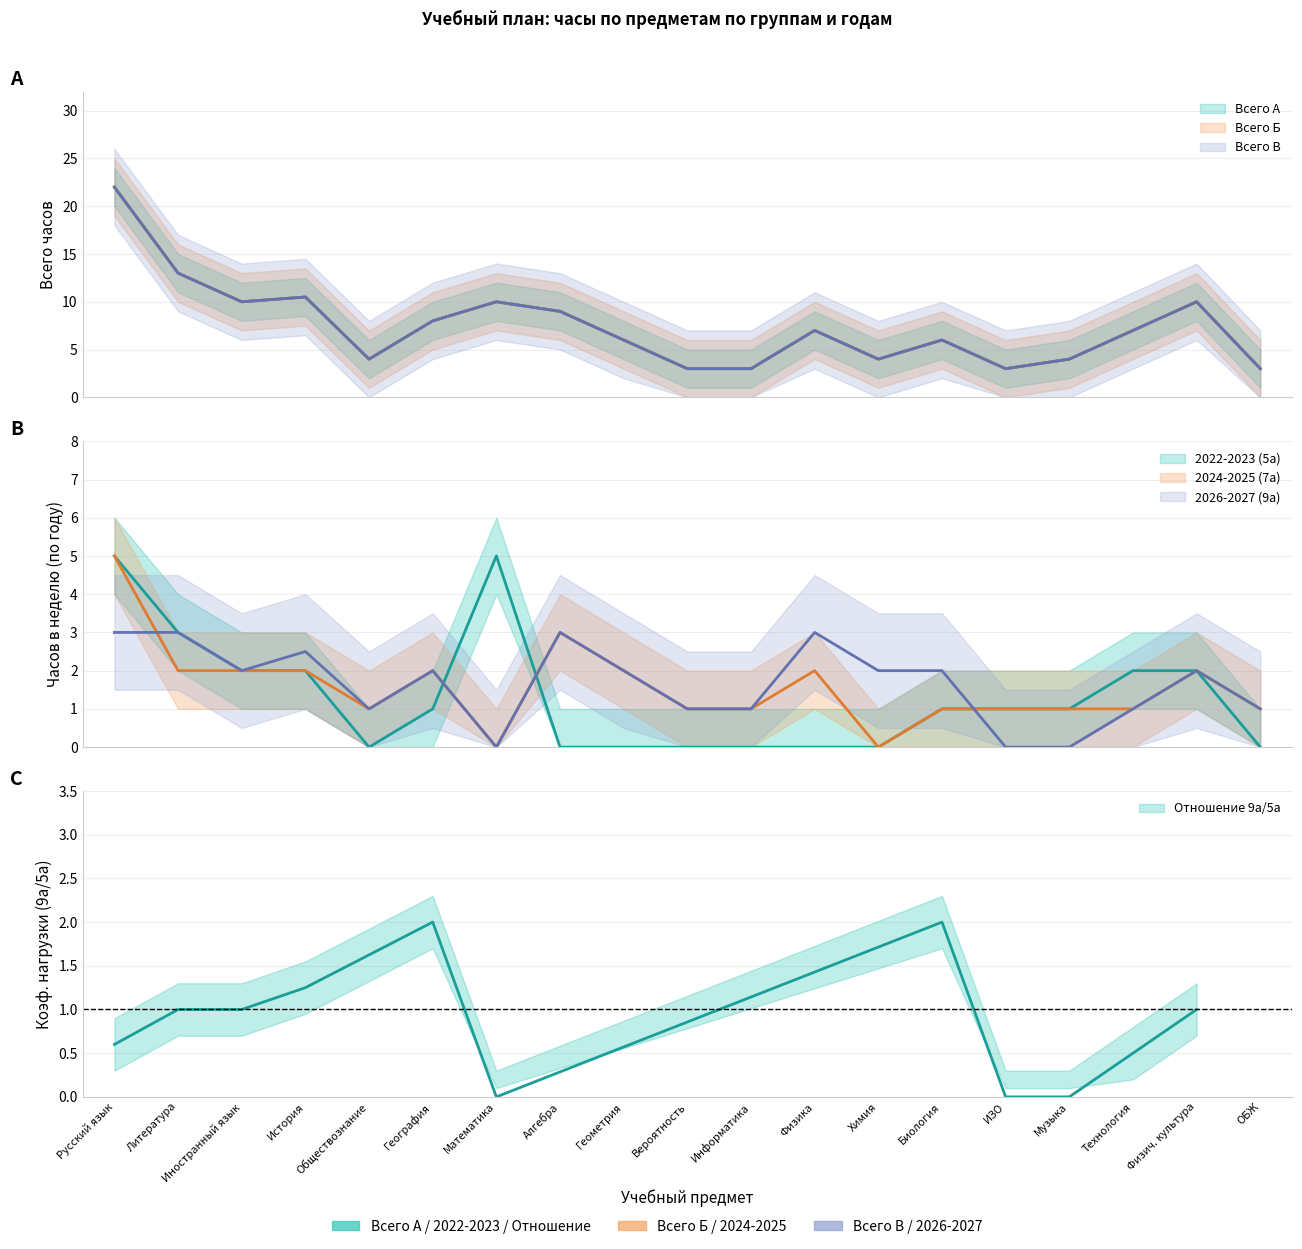

What position from the right is Вероятность?

10